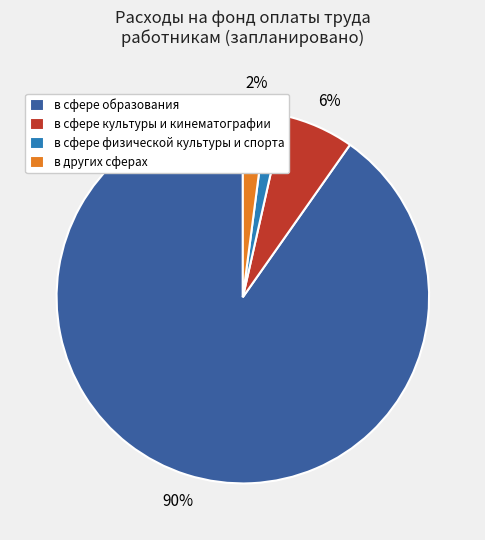

To the nearest percent, what is the average slice percentage?

25%